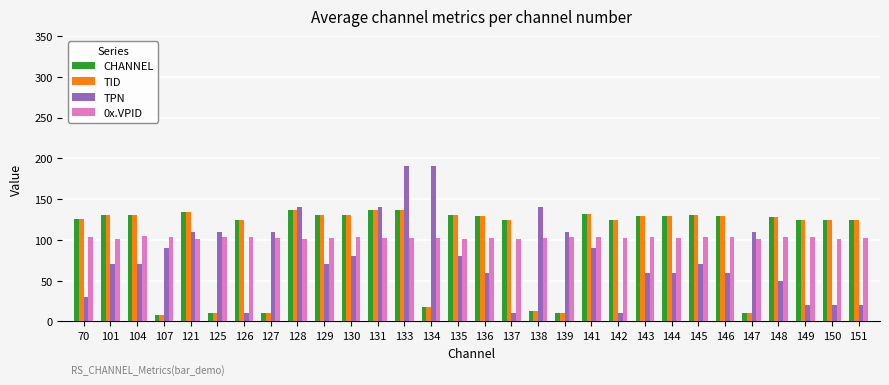

What is the minimum value shown in the chart?

8